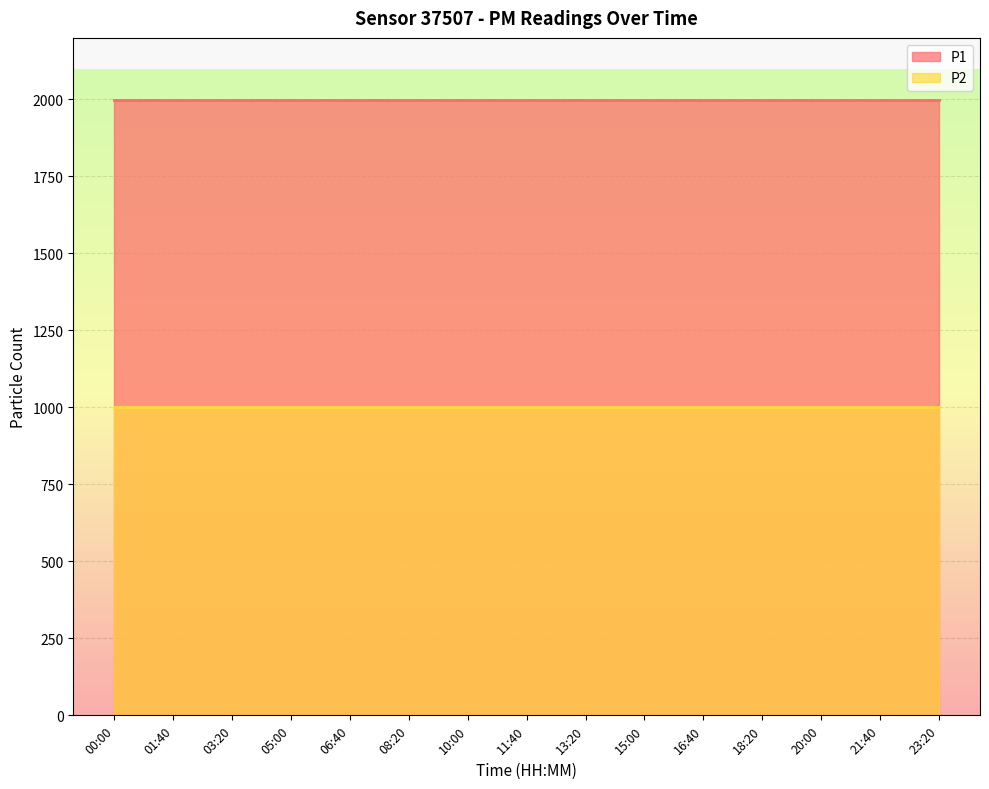

Reading left to right, transcribe all the data shown in this chart.

P1: 1999.9	1999.9	1999.9	1999.9	1999.9	1999.9	1999.9	1999.9	1999.9	1999.9	1999.9	1999.9	1999.9	1999.9	1999.9
P2: 999.9	999.9	999.9	999.9	999.9	999.9	999.9	999.9	999.9	999.9	999.9	999.9	999.9	999.9	999.9